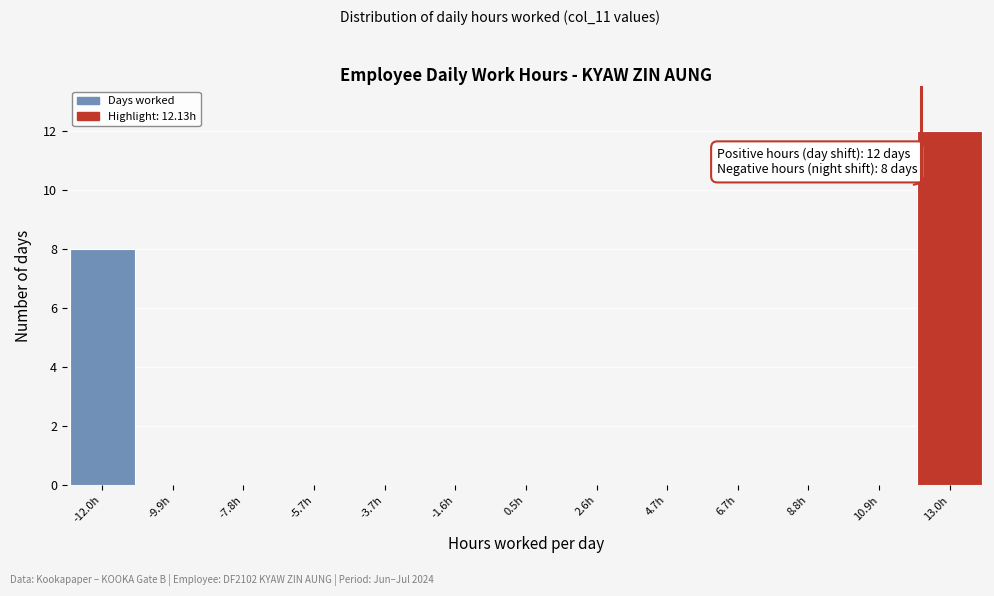

Over which range of the x-axis is the bar tallest?

12.0 to 14.0